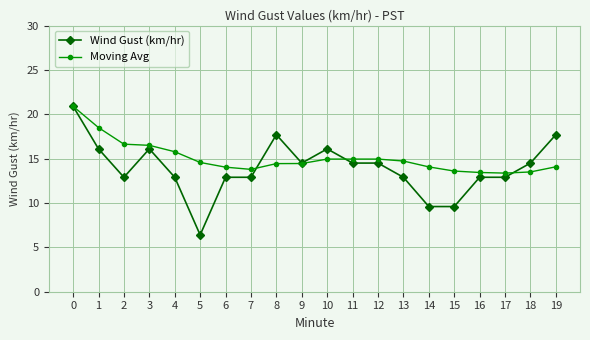

Where is the first local minimum for Wind Gust (km/hr)?

2